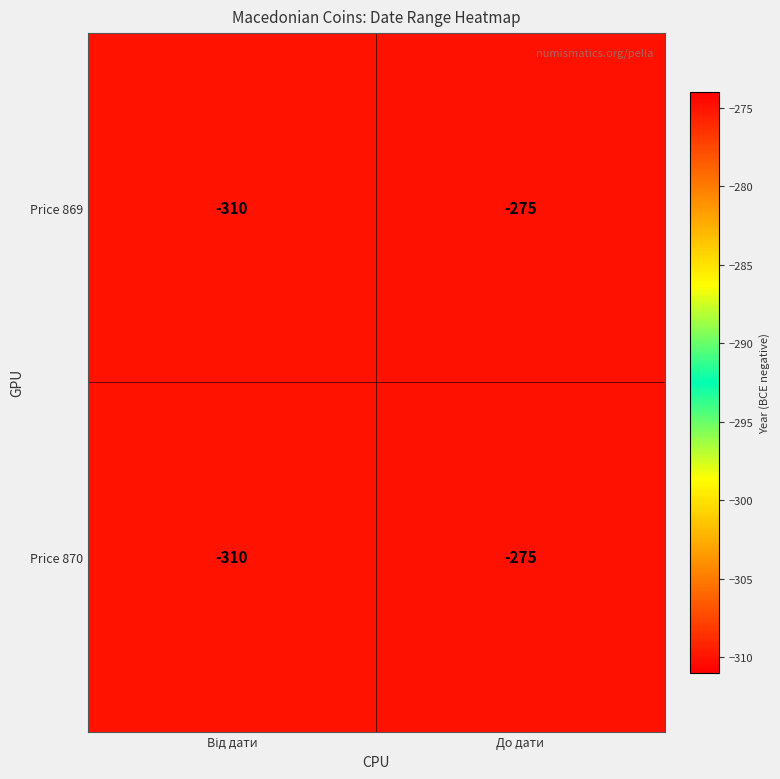

Reading left to right, list all the values displayed in this chart.

Price 869: -310	-275
Price 870: -310	-275